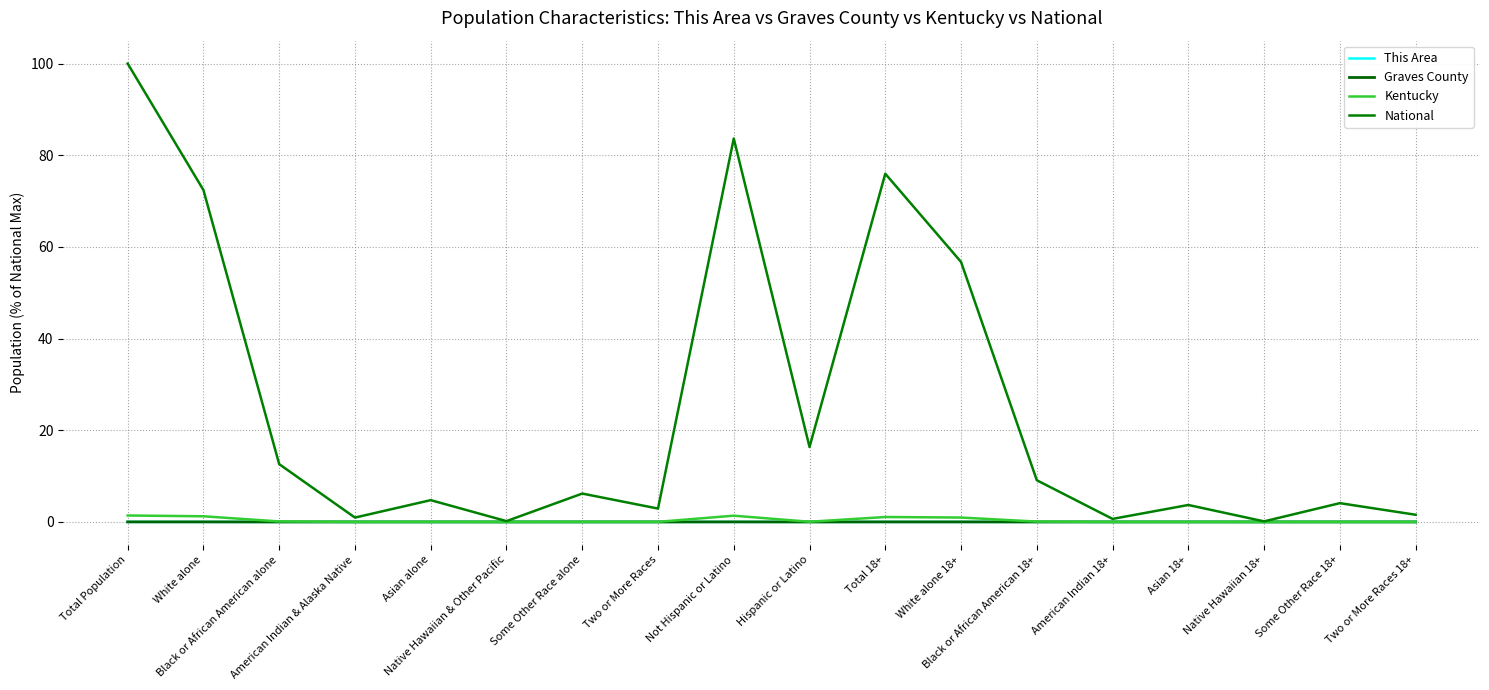

True or false: This Area has a value of 0.0 at Black or African American 18+.

True